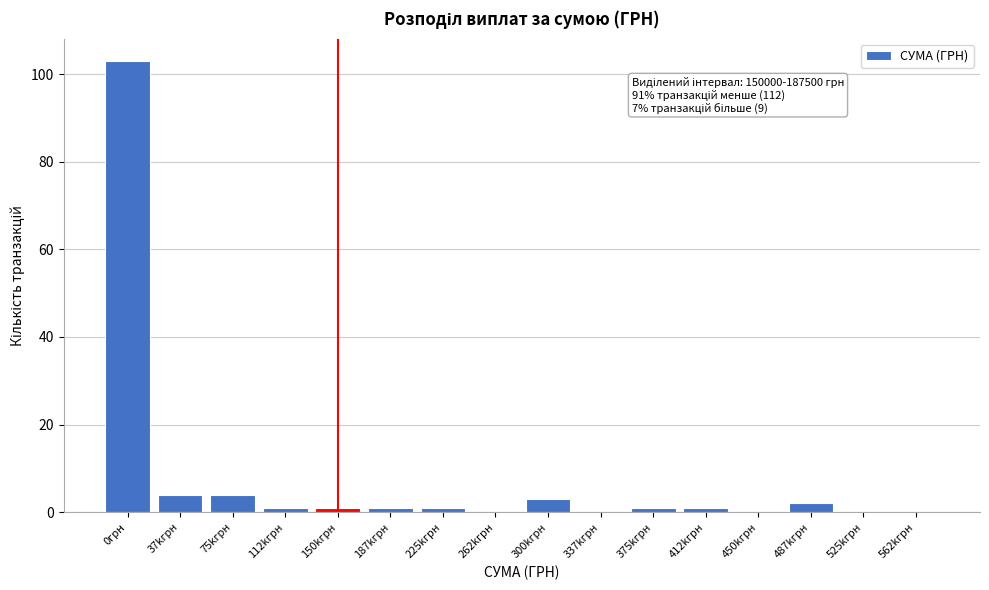

Reading right to left, list all the values displayed in this chart.

562kгрн=0	525kгрн=0	487kгрн=2	450kгрн=0	412kгрн=1	375kгрн=1	337kгрн=0	300kгрн=3	262kгрн=0	225kгрн=1	187kгрн=1	150kгрн=1	112kгрн=1	75kгрн=4	37kгрн=4	0грн=103